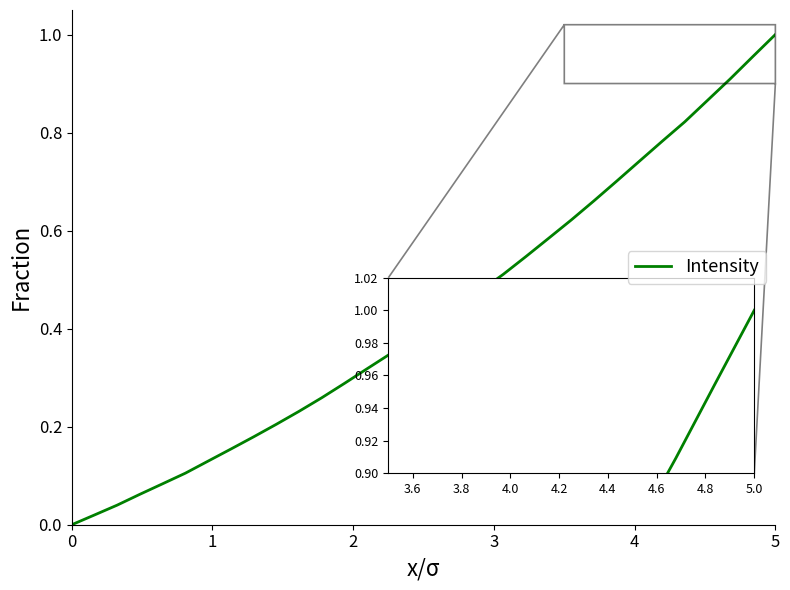

How many lines are shown in the chart?

1